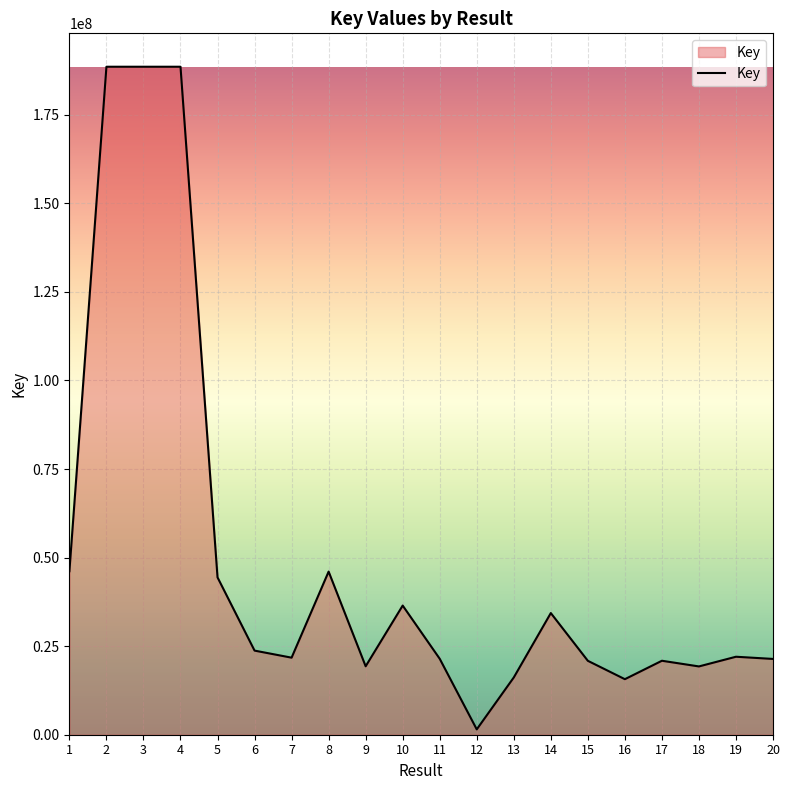

What is the average value?

49852789